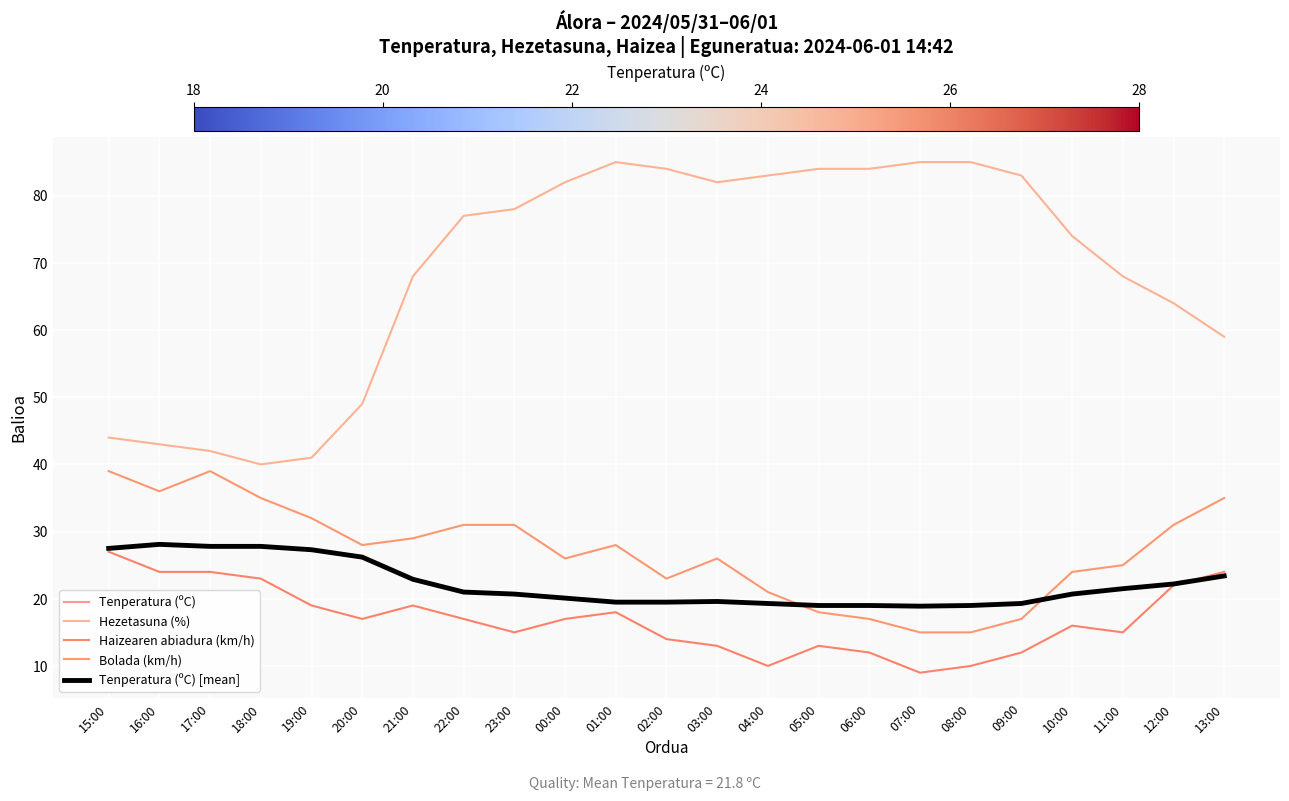

What is the total value across all series at 05:00?

153.0